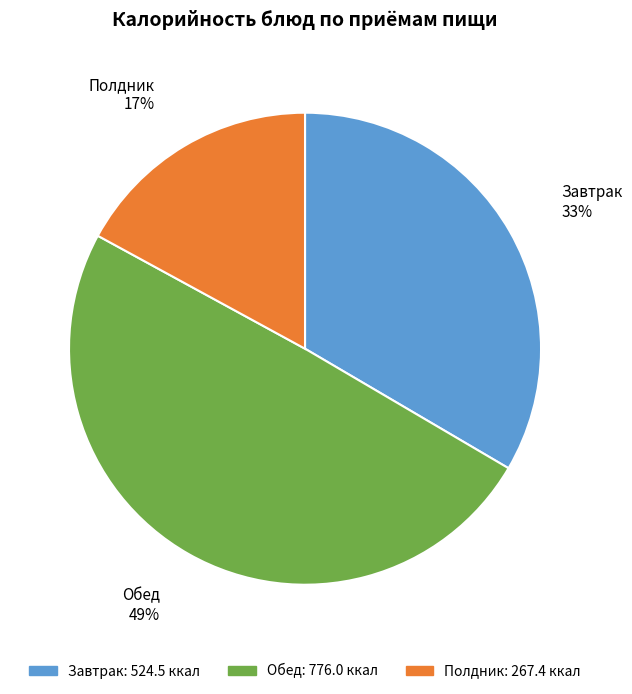

True or false: Полдник accounts for 8% of the total.

False